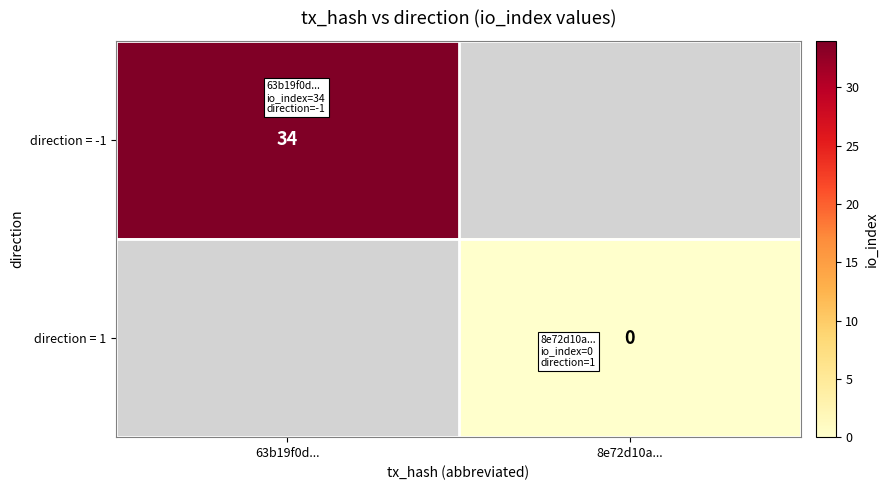

True or false: direction = -1 has a value of 59 at 63b19f0d....

False